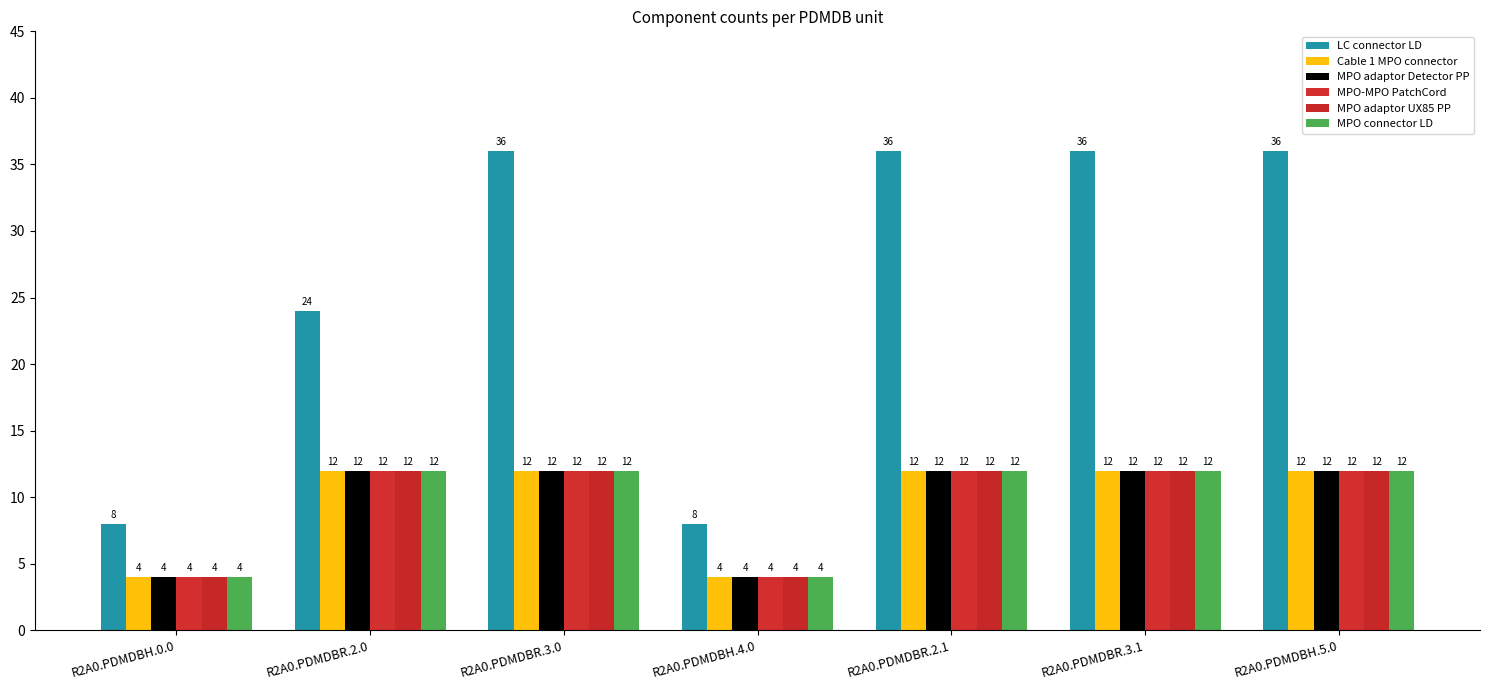

Which series changed the most between R2A0.PDMDBR.3.1 and R2A0.PDMDBH.5.0?

LC connector LD